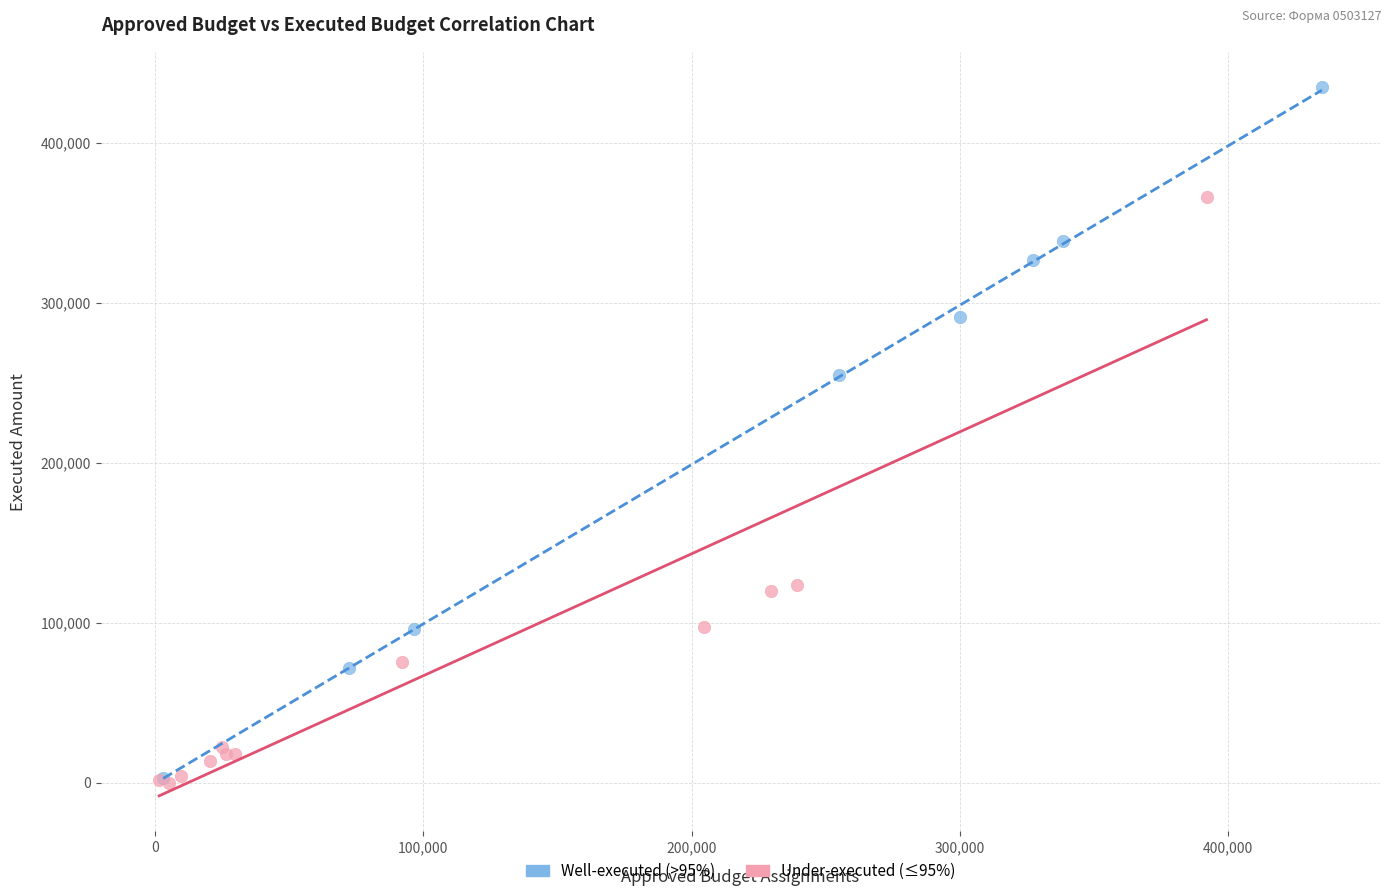

Which series has the widest spread of Y values?

Well-executed (>95%)